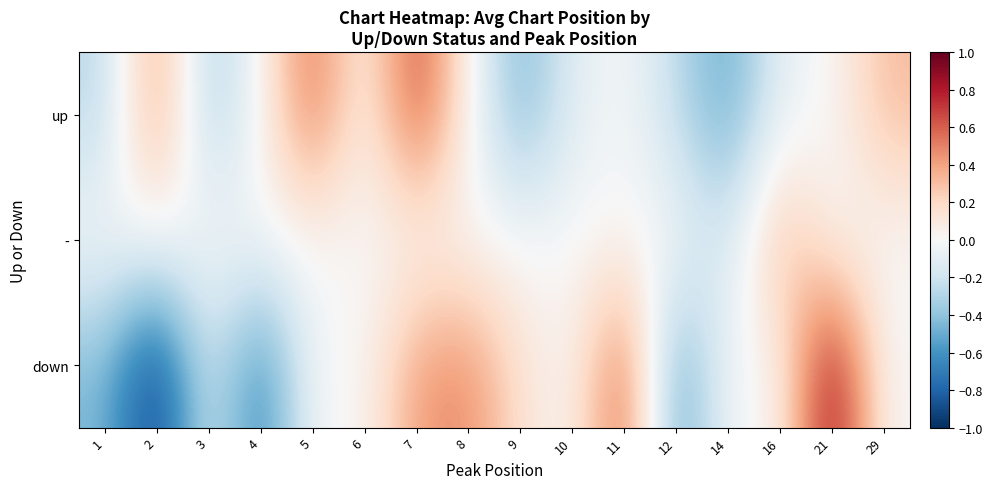

Reading left to right, extract all data points from this chart.

up: 1=-0.3	2=0.5	3=-0.4	4=0.0	5=0.6	6=0.0	7=0.7	8=0.0	9=-0.5	10=-0.1	11=0.0	12=-0.3	14=-0.5	16=-0.1	21=0.0	29=0.3
-: 1=0.0	2=0.0	3=0.0	4=0.0	5=0.0	6=0.0	7=0.0	8=0.0	9=0.0	10=0.0	11=0.0	12=0.0	14=-0.2	16=0.4	21=0.0	29=0.0
down: 1=-0.4	2=-1.0	3=-0.1	4=-0.7	5=0.0	6=0.0	7=0.4	8=0.5	9=0.1	10=0.0	11=0.7	12=-0.6	14=0.0	16=0.0	21=0.9	29=0.0